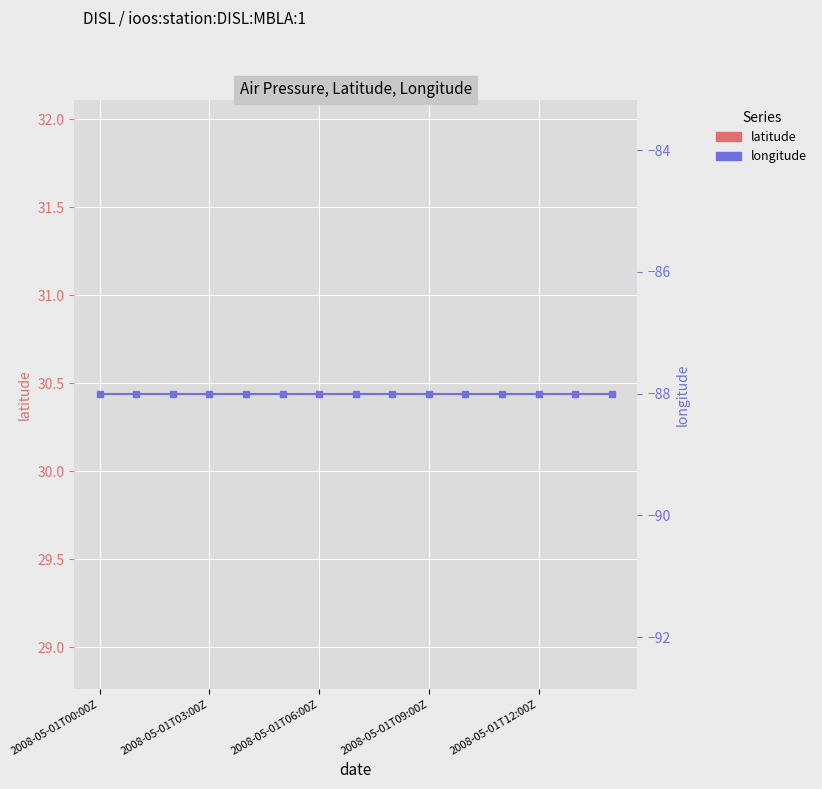

True or false: longitude and latitude cross at least once.

False